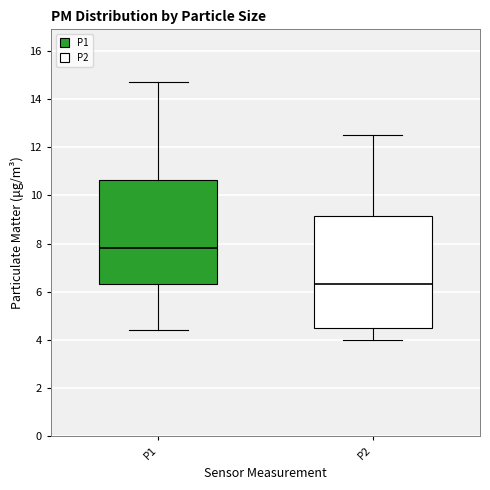

Reading left to right, transcribe this box plot: for each box, give where its median line is, the range the box spans, and where its two whiskers end, as read against the y-axis. The values are not printed on the chart, so give them approximately, as read against the axis.

P1: median 7.8, box 6.4 to 10.6, whiskers 4.4 to 14.8
P2: median 6.4, box 4.4 to 9.2, whiskers 4.0 to 12.6